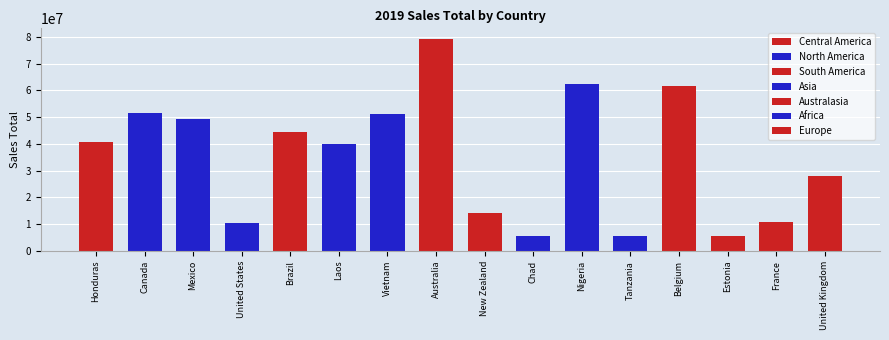

Are the bars horizontal?

No